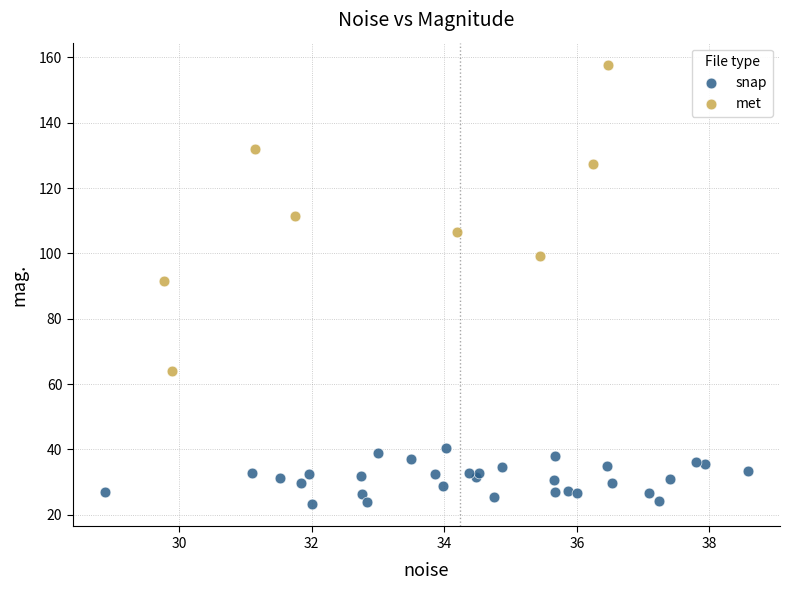

Which series has the largest Y range (max minus min)?

met